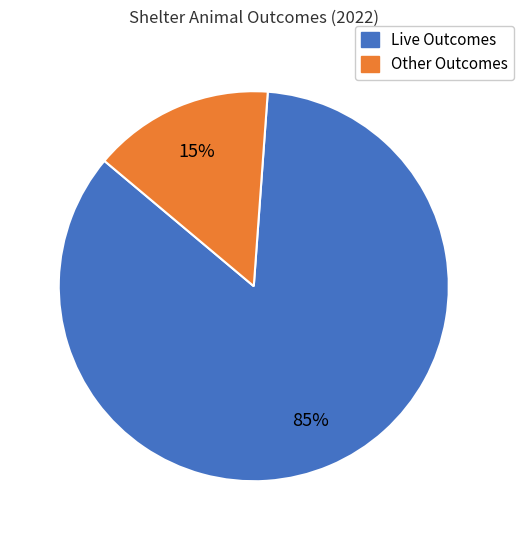

The Live Outcomes slice represents 85% of the pie. True or false?

True